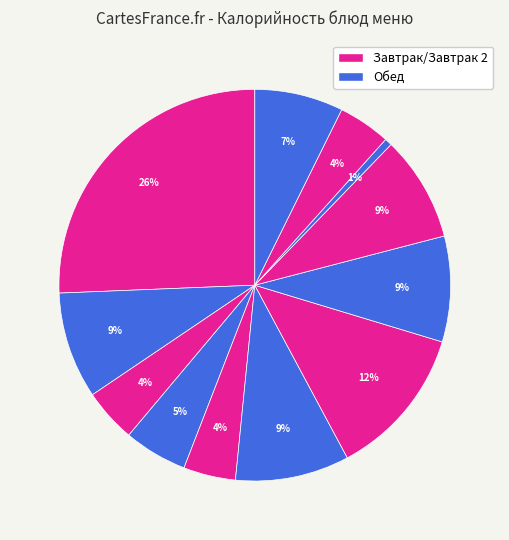

Is there a majority slice in this chart?

No